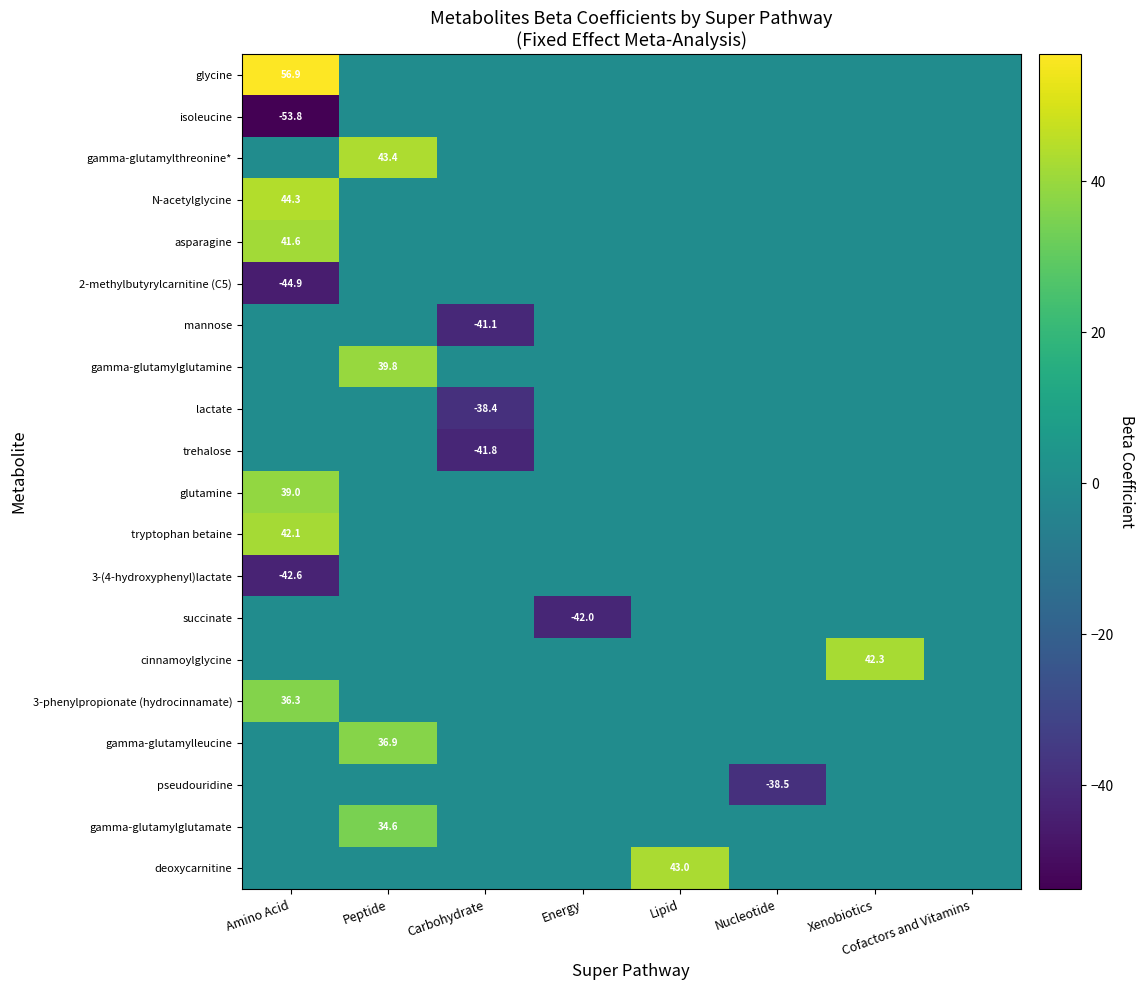

At Peptide, list the series in order from largest to smallest.

gamma-glutamylthreonine*, gamma-glutamylglutamine, gamma-glutamylleucine, gamma-glutamylglutamate, glycine, isoleucine, N-acetylglycine, asparagine, 2-methylbutyrylcarnitine (C5), mannose, lactate, trehalose, glutamine, tryptophan betaine, 3-(4-hydroxyphenyl)lactate, succinate, cinnamoylglycine, 3-phenylpropionate (hydrocinnamate), pseudouridine, deoxycarnitine